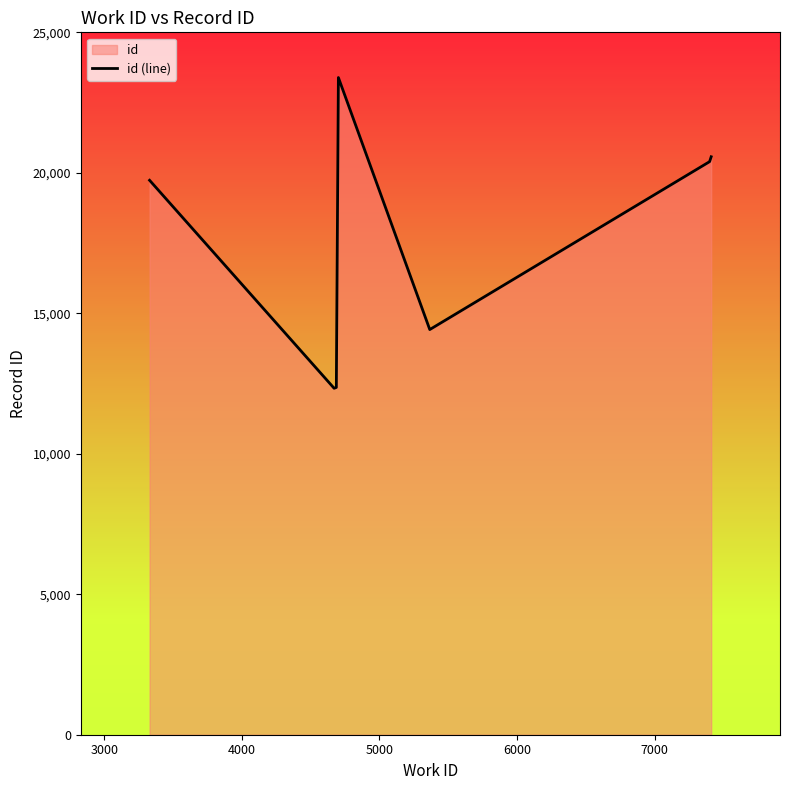

What is the sum of all values?

143609